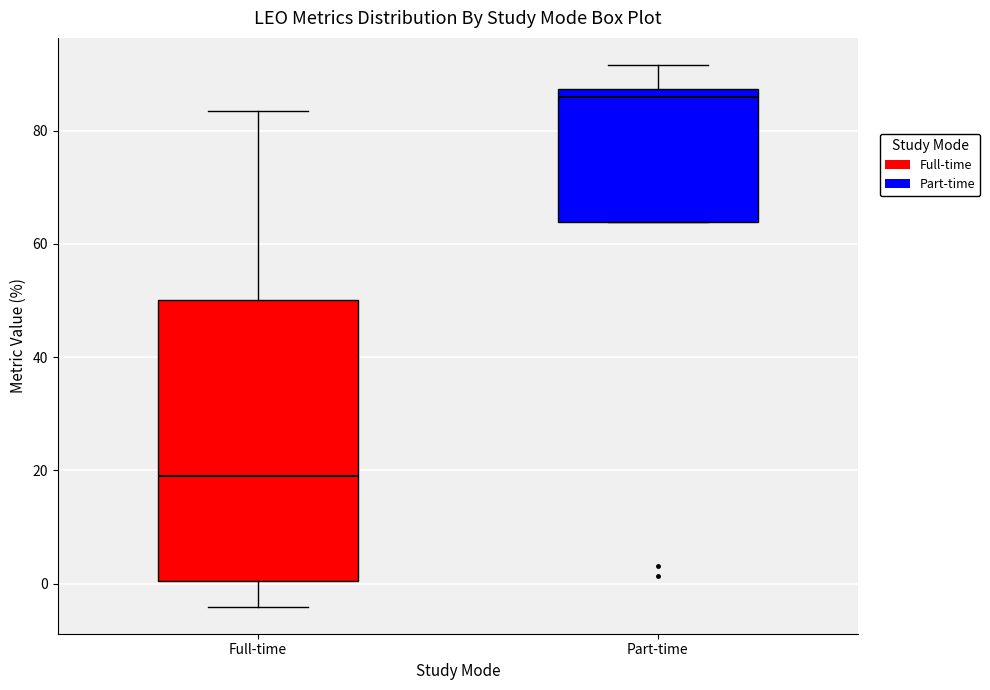

Reading left to right, read every box against the y-axis: the position of its median line, the range the box covers, and the ends of its whiskers. The values are not printed on the chart, so give them approximately, as read against the axis.

Full-time: median 20, box 0 to 50, whiskers -4 to 84
Part-time: median 86, box 64 to 88, whiskers 64 to 92